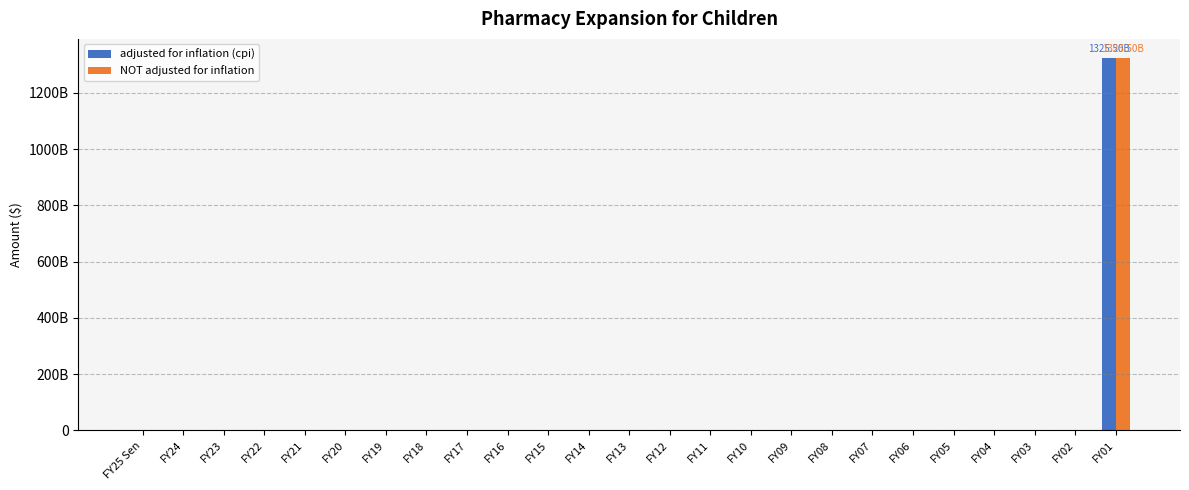

What is the difference between the maximum and minimum values in the adjusted for inflation (cpi) series?

1325497750000